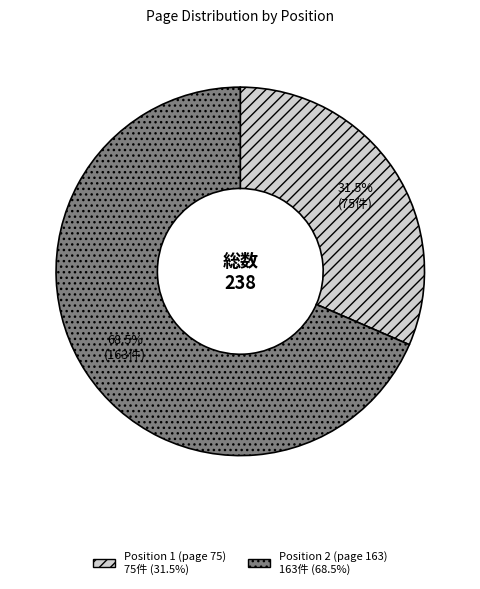

How many segments does this pie chart have?

2